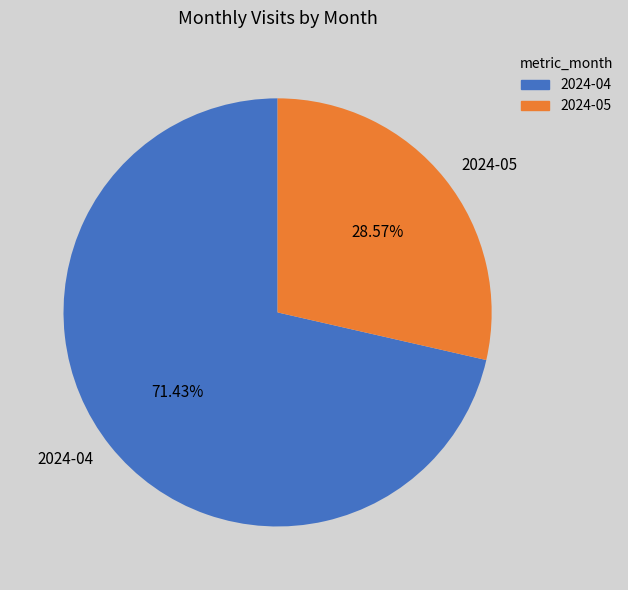

What percentage do 2024-04 and 2024-05 together represent?

100.0%